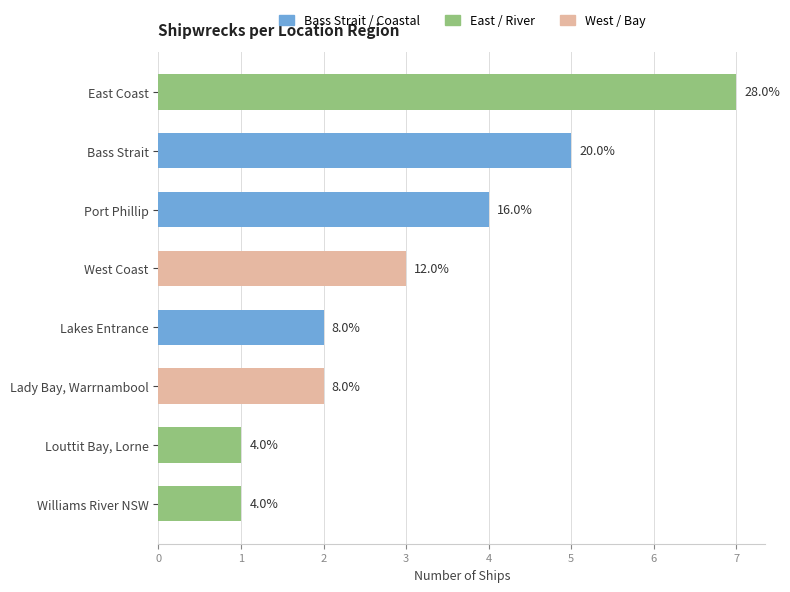

How many bars are there in total?

8